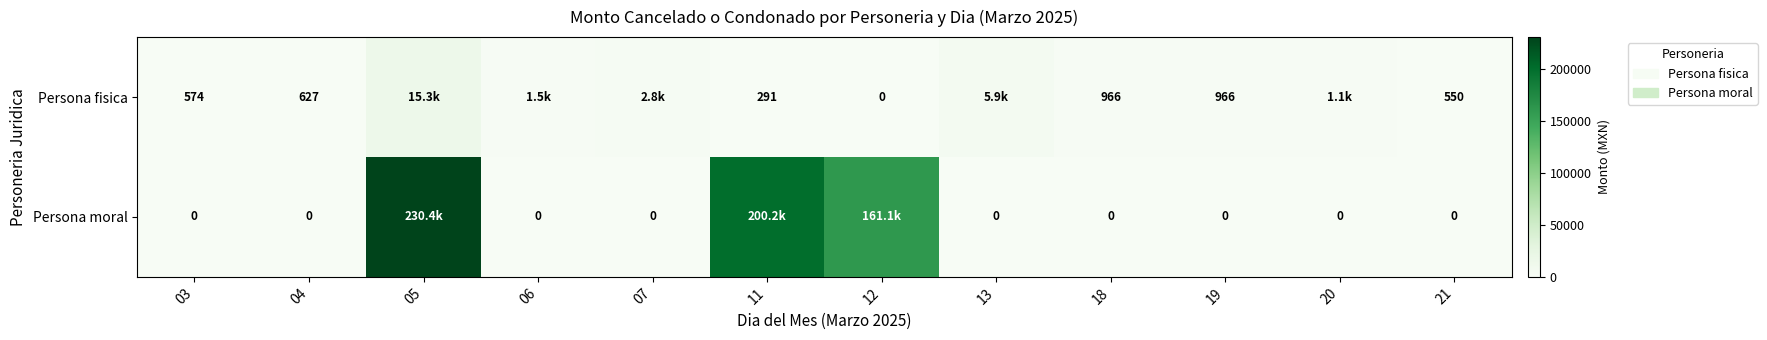

Is the value of Persona fisica at 11 greater than the value of Persona moral at 19?

Yes